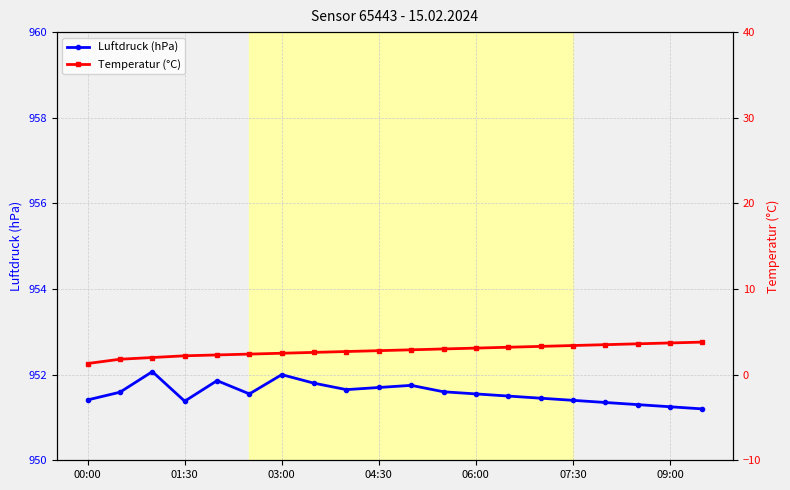

What are all the series names shown in the legend?

Luftdruck (hPa), Temperatur (°C)